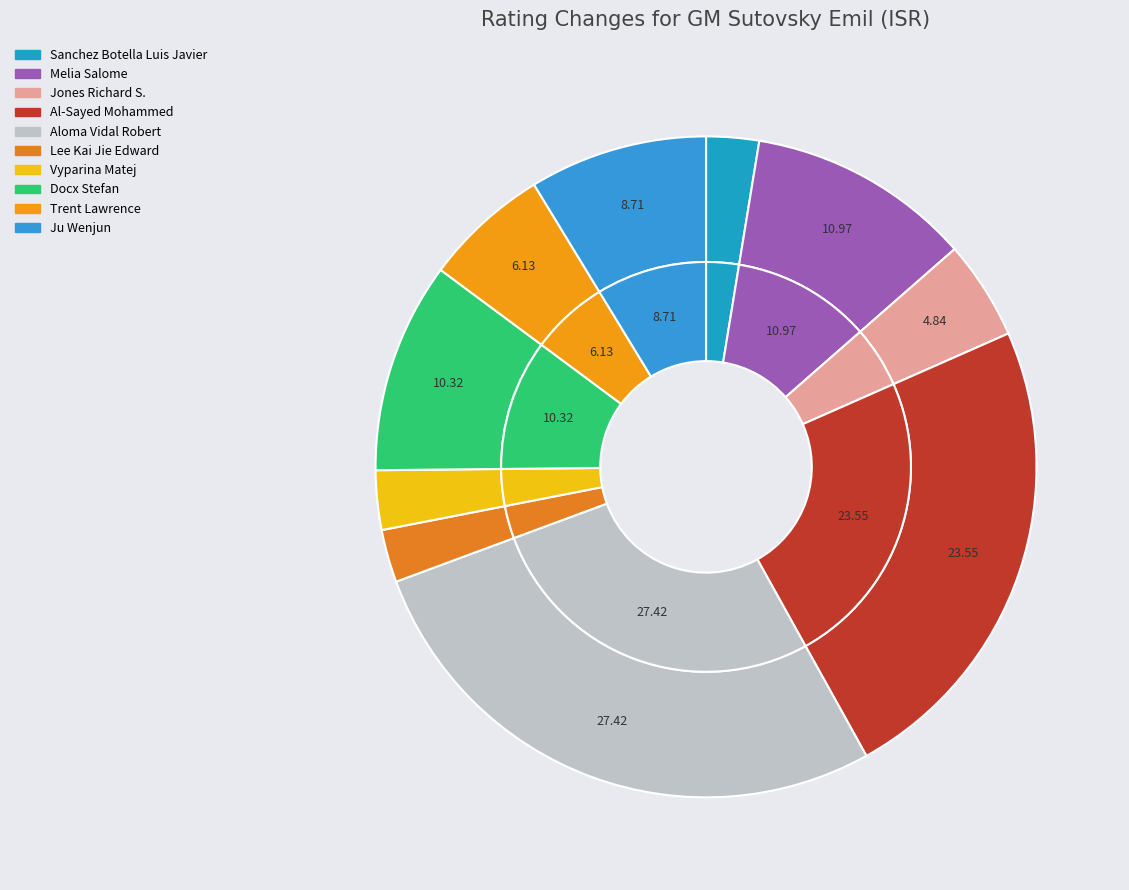

Rank the categories by value from lowest to highest.

Sanchez Botella Luis Javier, Lee Kai Jie Edward, Vyparina Matej, Jones Richard S., Trent Lawrence, Ju Wenjun, Docx Stefan, Melia Salome, Al-Sayed Mohammed, Aloma Vidal Robert